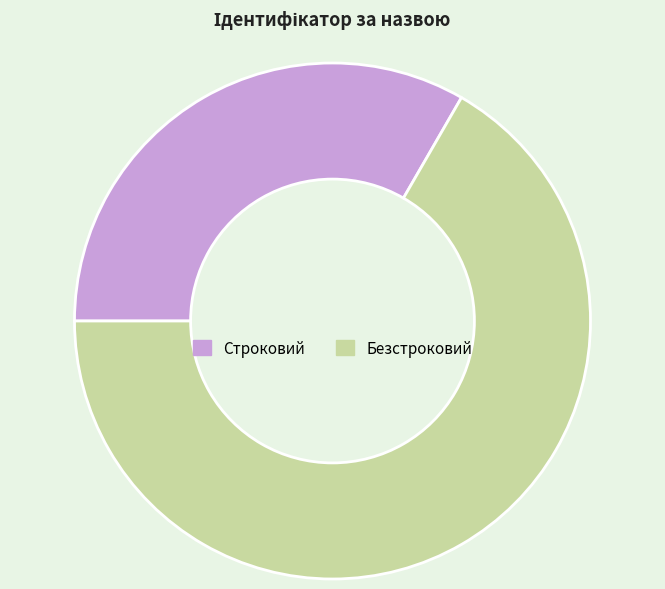

Which slice is the smallest?

Строковий